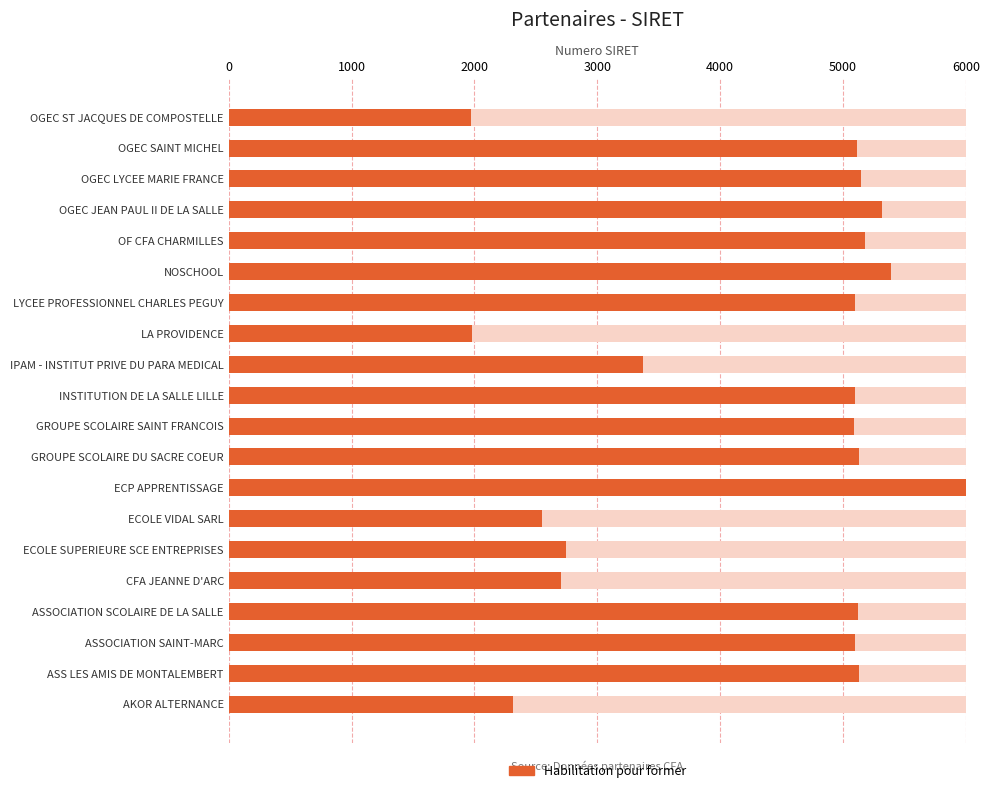

What is the value of the 3rd bar from the left?

5093.6